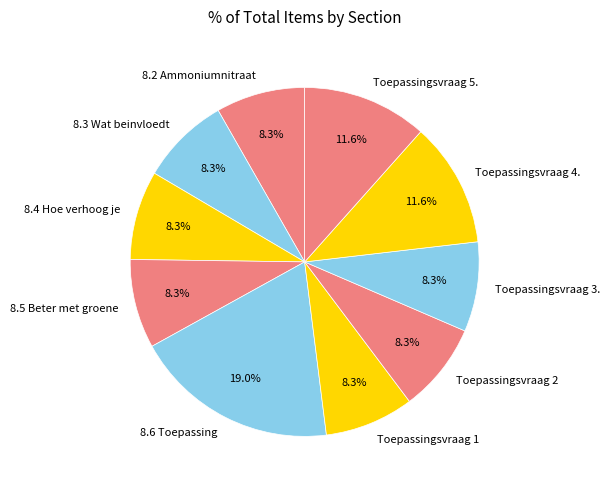

The 8.4 Hoe verhoog je slice represents 8% of the pie. True or false?

True